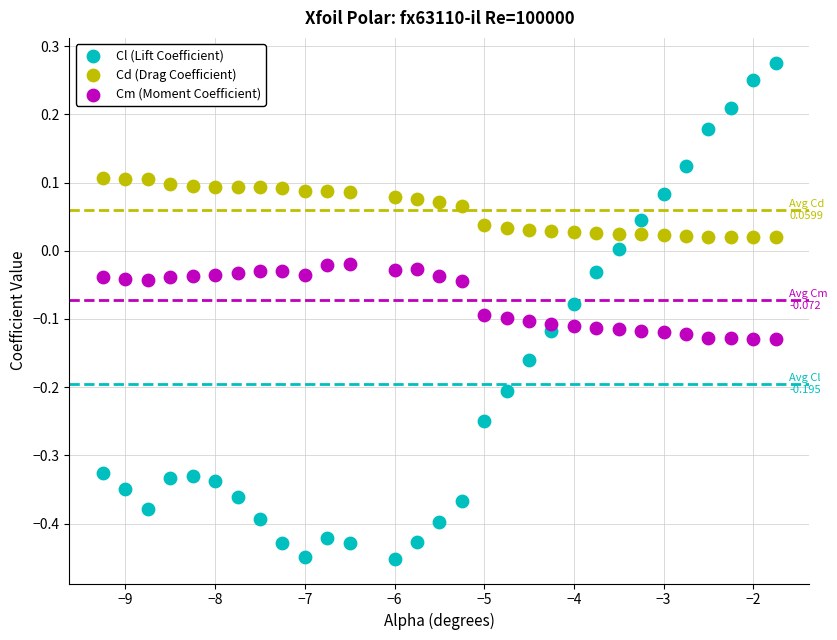

Which series reaches the maximum Y coordinate?

Cl (Lift Coefficient)